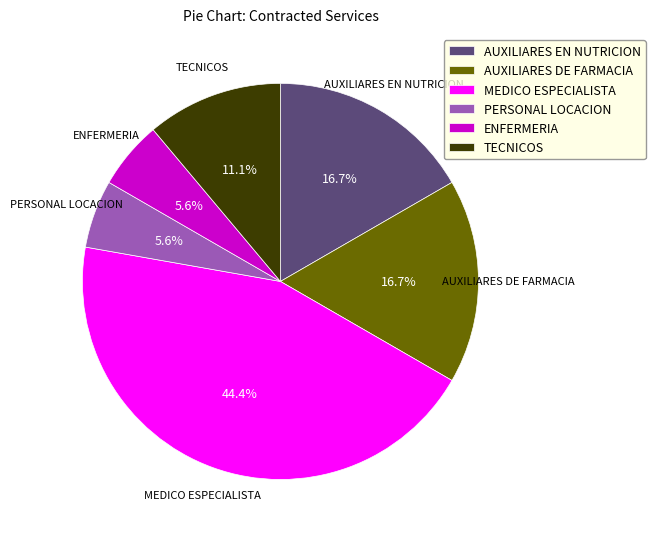

What is the largest slice in the pie chart?

MEDICO ESPECIALISTA